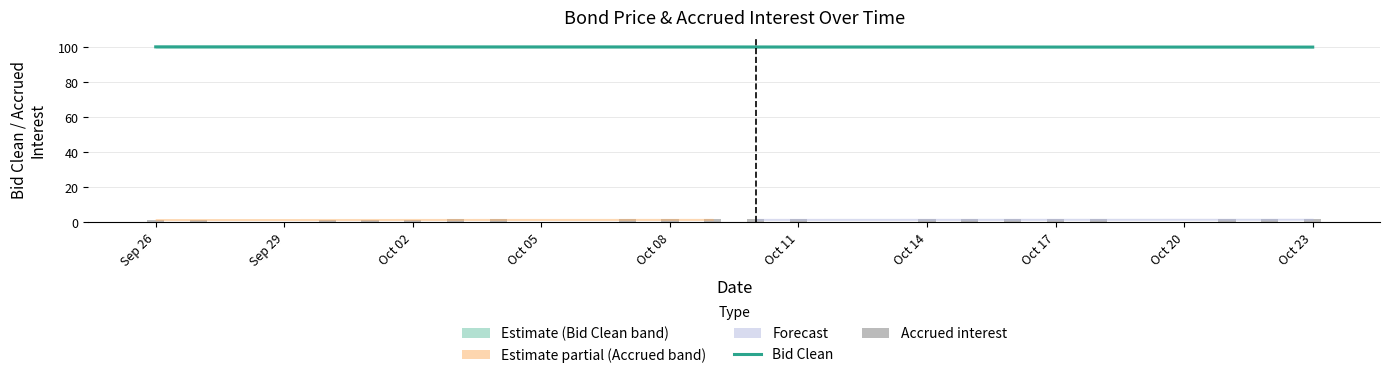

Reading left to right, extract all data points from this chart.

Bid Clean: 100.3	100.3	100.3	100.3	100.2	100.2	100.2	100.2	100.2	100.2	100.2	100.2	100.2	100.2	100.2	100.2	100.2	100.1	100.1	100.1
Accrued interest: 1.6	1.6	1.6	1.6	1.6	1.6	1.6	1.7	1.7	1.7	1.7	1.7	1.7	1.7	1.7	1.7	1.7	1.7	1.7	1.7